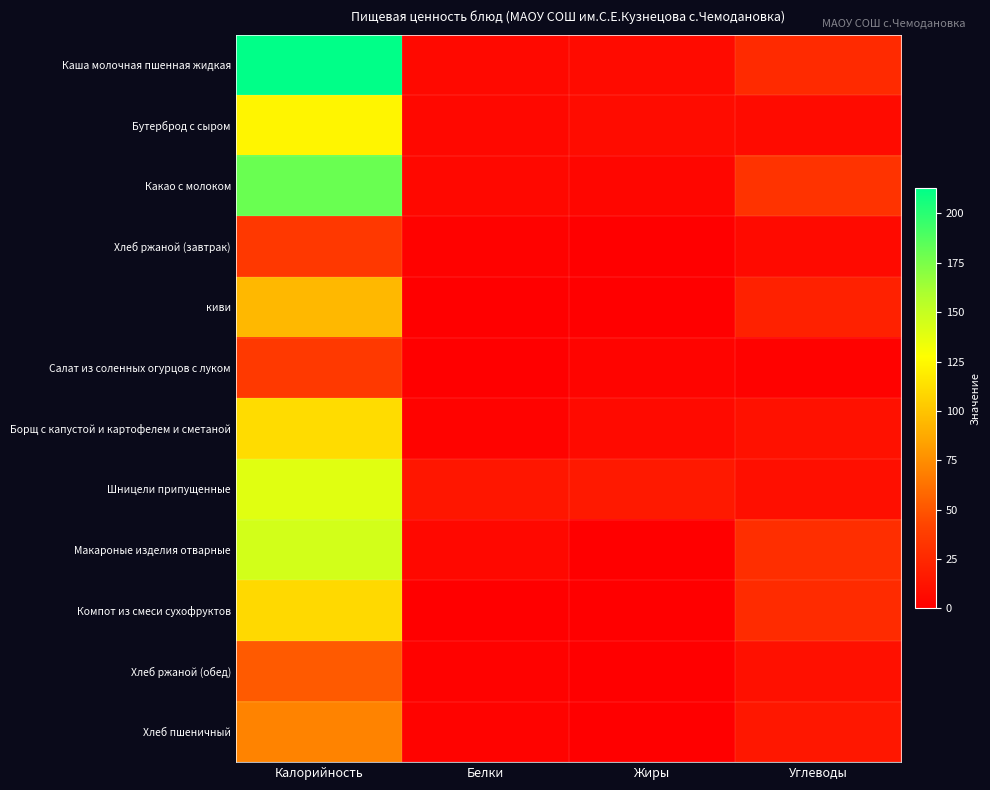

Reading right to left, extract all data points from this chart.

Каша молочная пшенная жидкая: Углеводы=26.5	Жиры=7.1	Белки=5.8	Калорийность=212.7
Бутерброд с сыром: Углеводы=7.4	Жиры=8.1	Белки=5.0	Калорийность=123.0
Какао с молоком: Углеводы=31.7	Жиры=4.4	Белки=5.0	Калорийность=180.0
Хлеб ржаной (завтрак): Углеводы=6.7	Жиры=0.2	Белки=1.3	Калорийность=34.8
киви: Углеводы=20.6	Жиры=0.6	Белки=0.8	Калорийность=94.0
Салат из соленных огурцов с луком: Углеводы=1.5	Жиры=3.0	Белки=0.5	Калорийность=35.5
Борщ с капустой и картофелем и сметаной: Углеводы=11.0	Жиры=6.5	Белки=2.1	Калорийность=111.0
Шницели припущенные: Углеводы=9.7	Жиры=16.0	Белки=14.2	Калорийность=139.2
Макароные изделия отварные: Углеводы=29.0	Жиры=0.7	Белки=5.7	Калорийность=144.9
Компот из смеси сухофруктов: Углеводы=27.0	Жиры=0.0	Белки=0.5	Калорийность=110.0
Хлеб ржаной (обед): Углеводы=10.0	Жиры=0.4	Белки=2.0	Калорийность=52.2
Хлеб пшеничный: Углеводы=14.8	Жиры=0.2	Белки=2.3	Калорийность=70.5